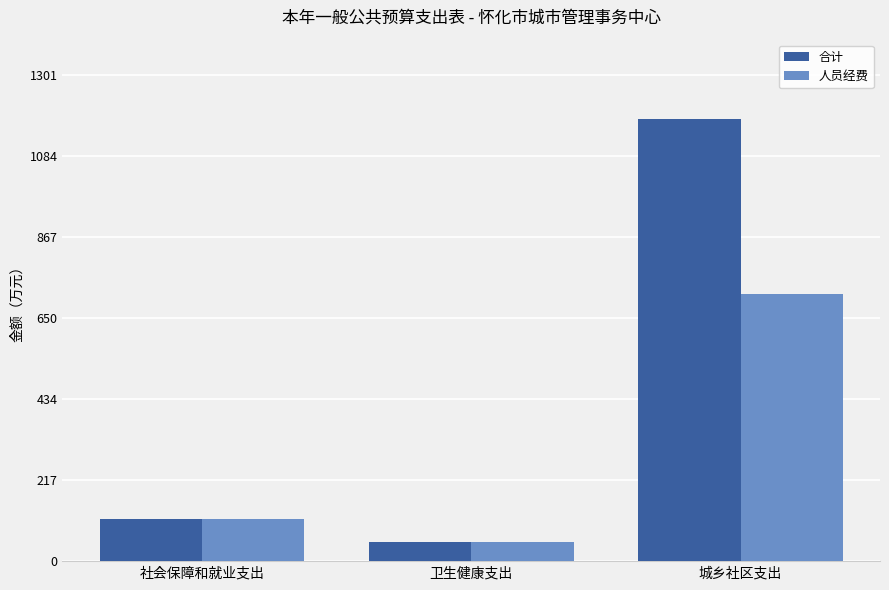

What is the difference between the maximum and minimum values in the 合计 series?

1131.3